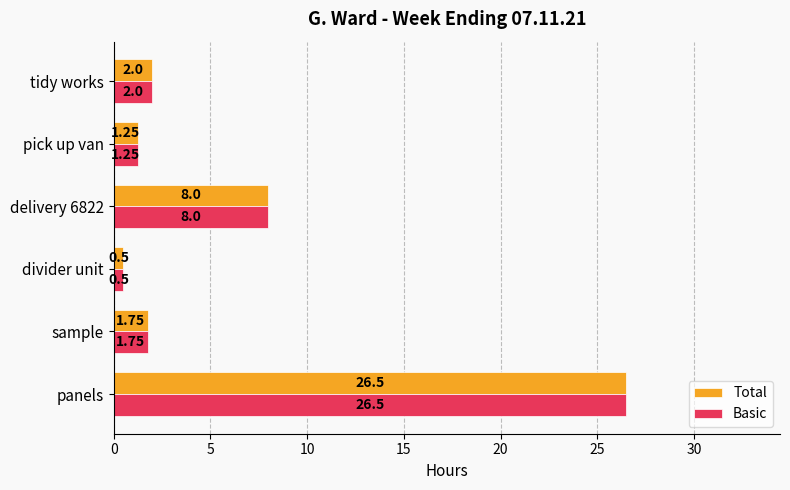

List the labels in order of Total value, largest first.

panels, delivery 6822, tidy works, sample, pick up van, divider unit